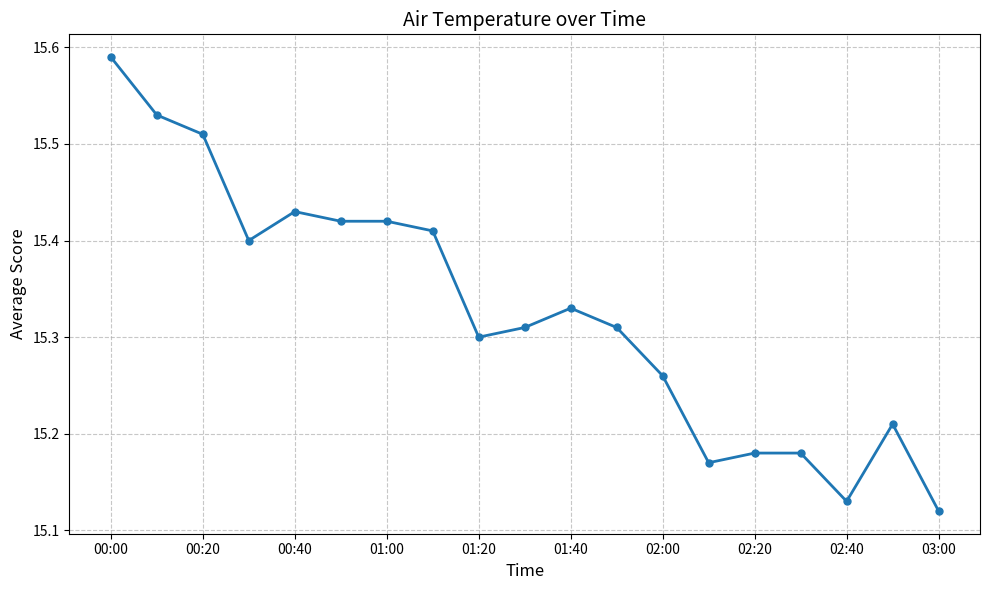

What is the sum of all values?

291.2